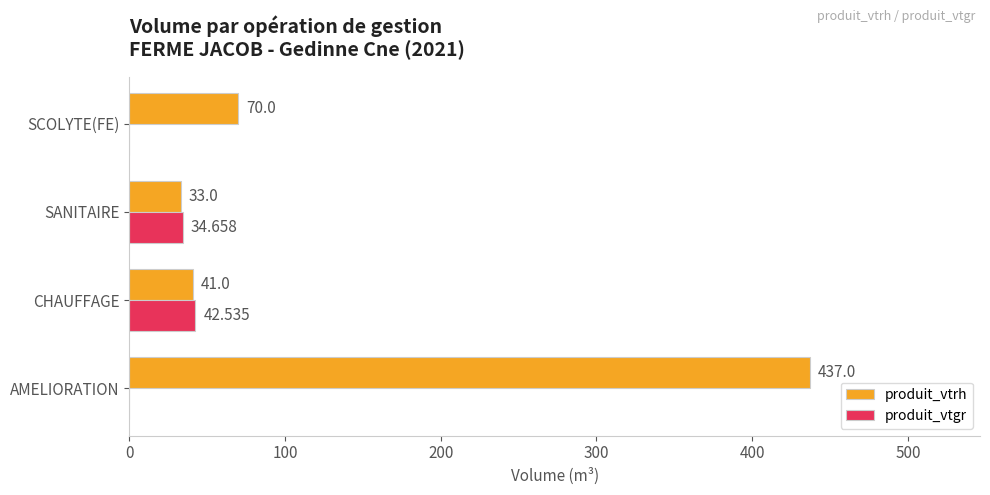

Which series changed the most between CHAUFFAGE and SCOLYTE(FE)?

produit_vtgr